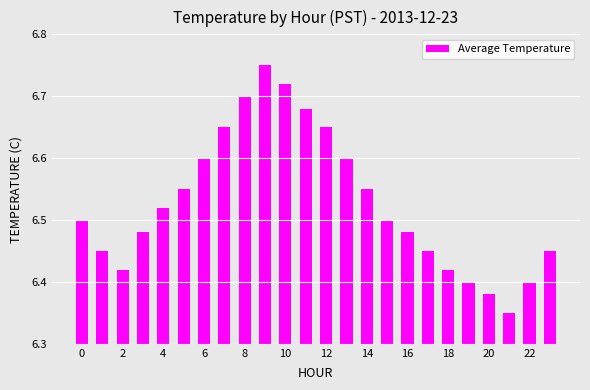

What is the difference between the second highest and second lowest values?

0.3